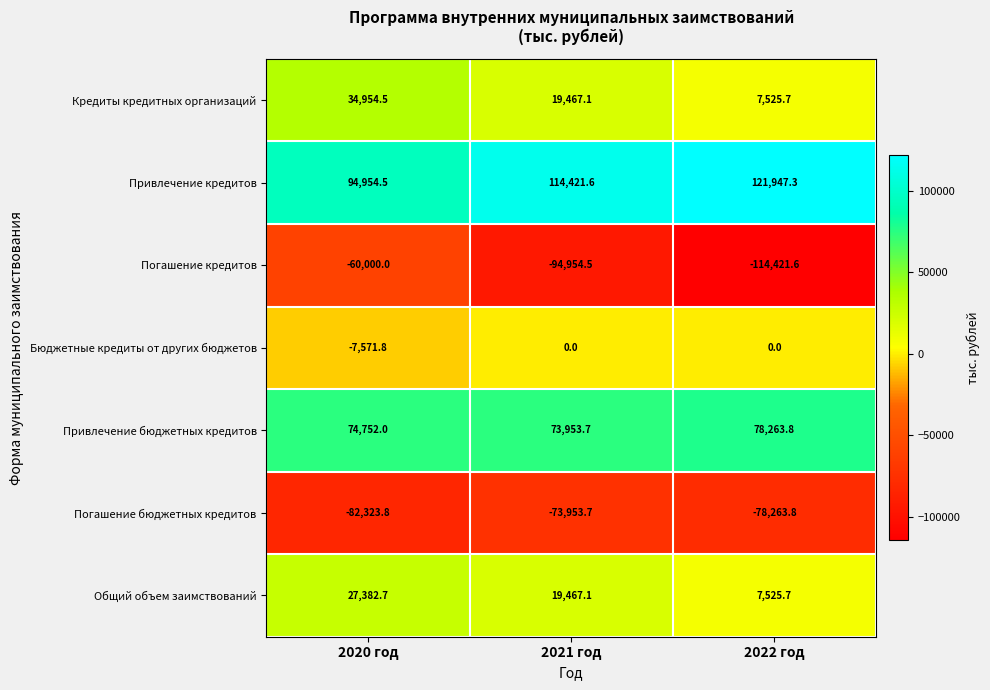

What is the spread (max minus min) of values at 2022 год?

236368.9